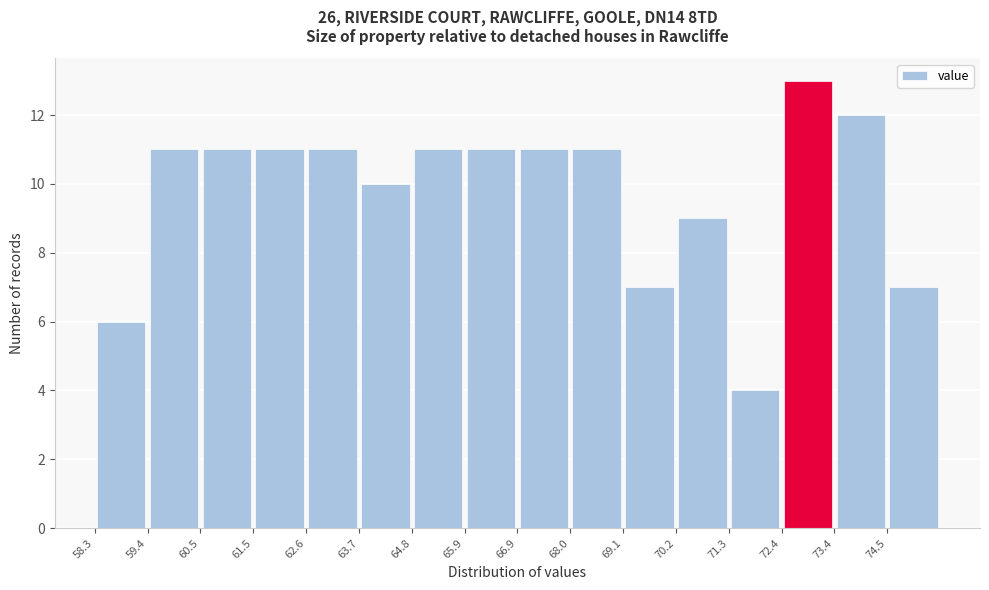

Over which range of the x-axis is the bar tallest?

72.4 to 73.4